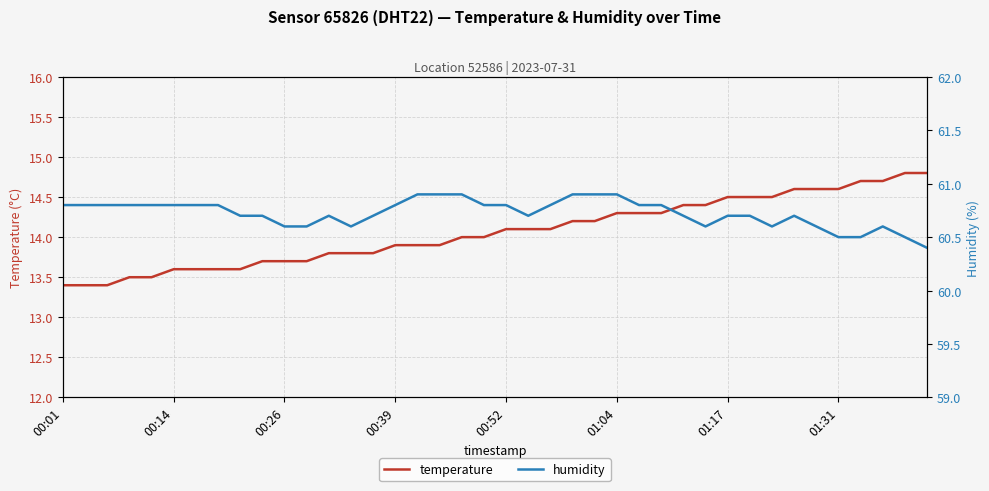

True or false: temperature and humidity cross at least once.

False